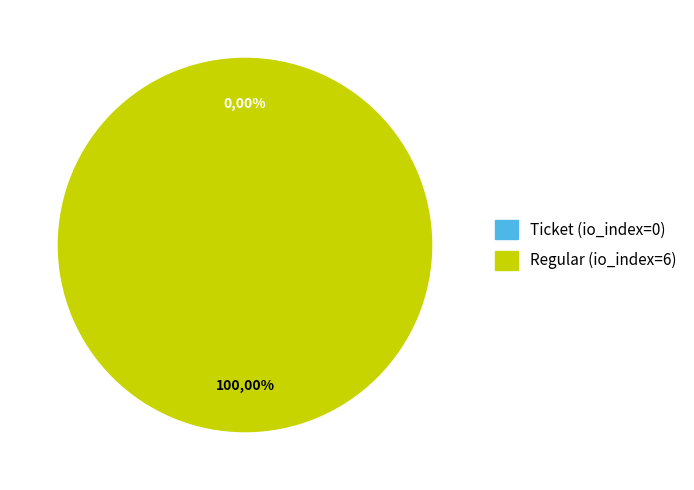

Does Regular (io_index=6) represent more than half of the total?

Yes